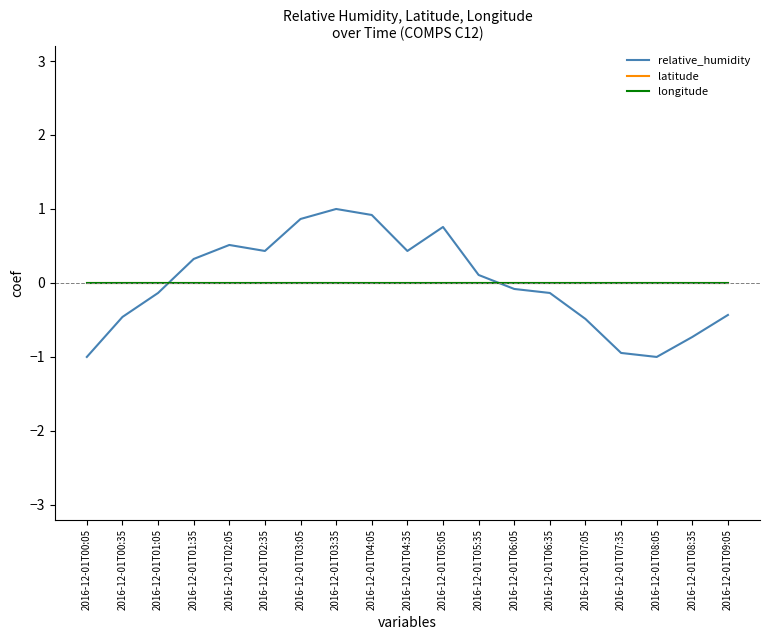

Where is the first local maximum for relative_humidity?

2016-12-01T02:05